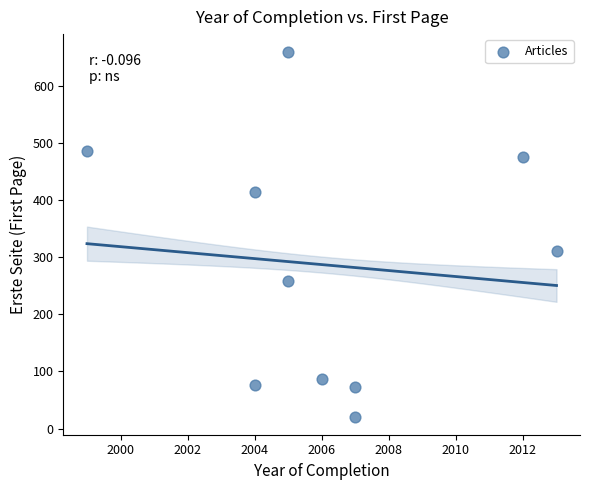

What is the range of Y values (max minus min)?

638